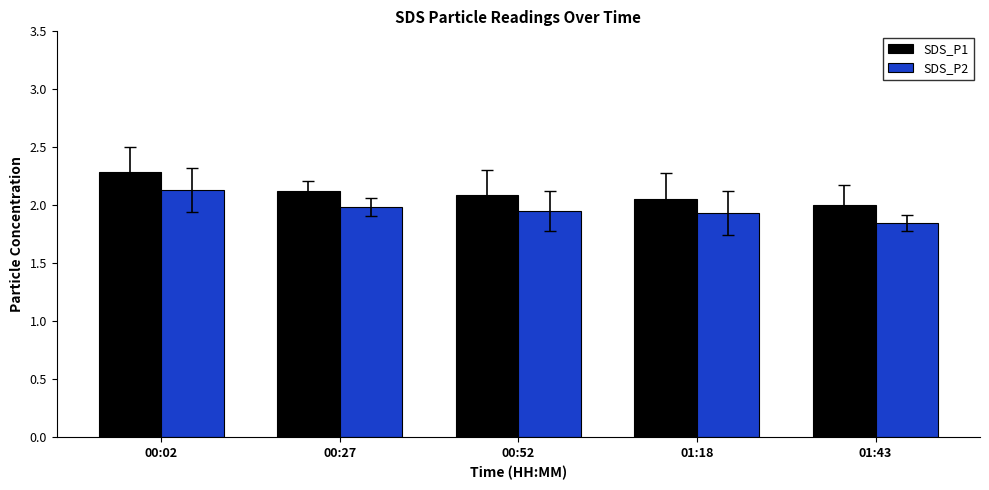

True or false: SDS_P1 has a value of 3.0 at 00:52.

False